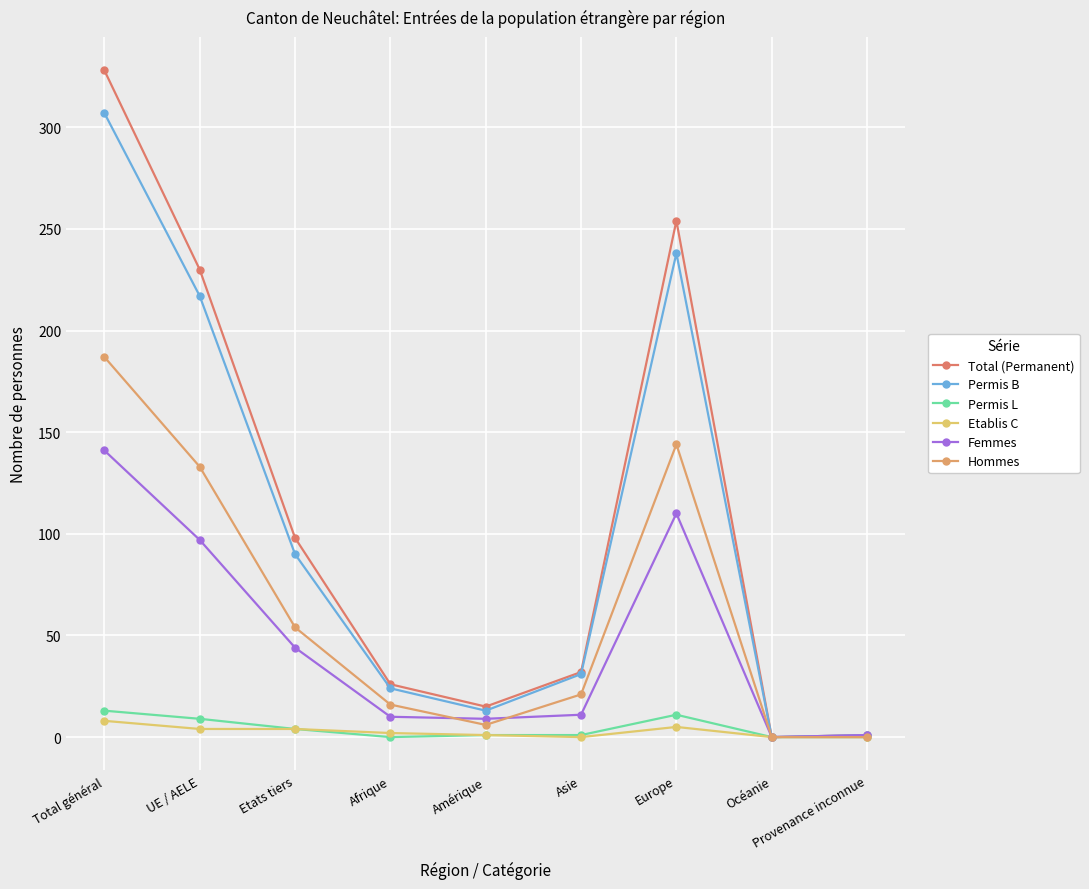

Count the number of data series in this chart.

6